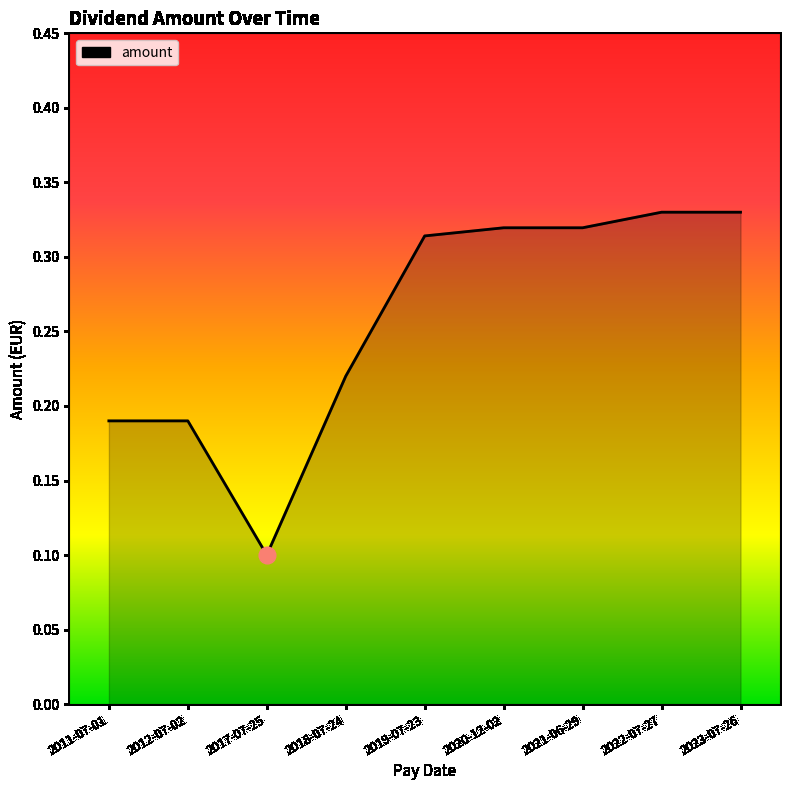

The value at 2017-07-25 is 0.1. True or false?

True